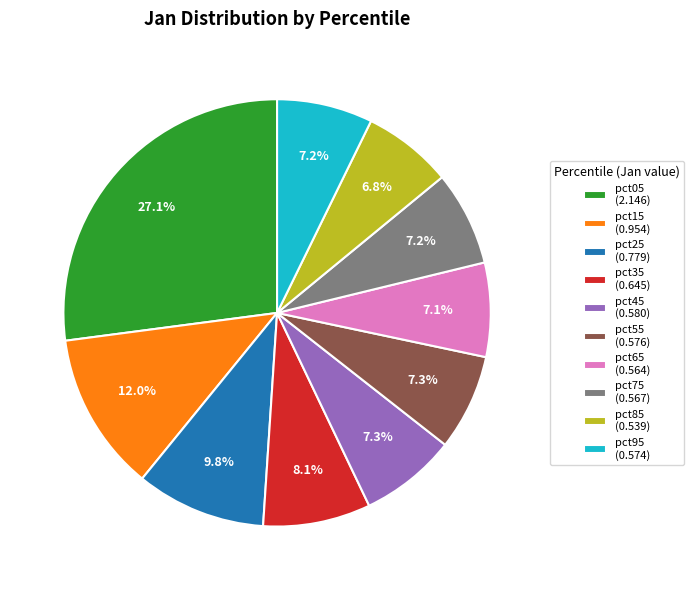

To the nearest percent, what is the difference between the largest and smallest slice percentages?

20%